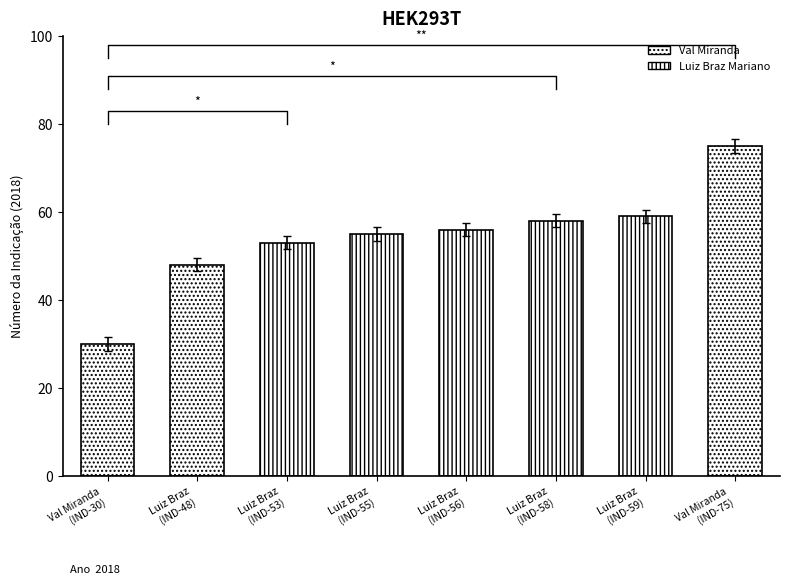

Which label corresponds to the smallest value in the chart?

Val Miranda
(IND-30)